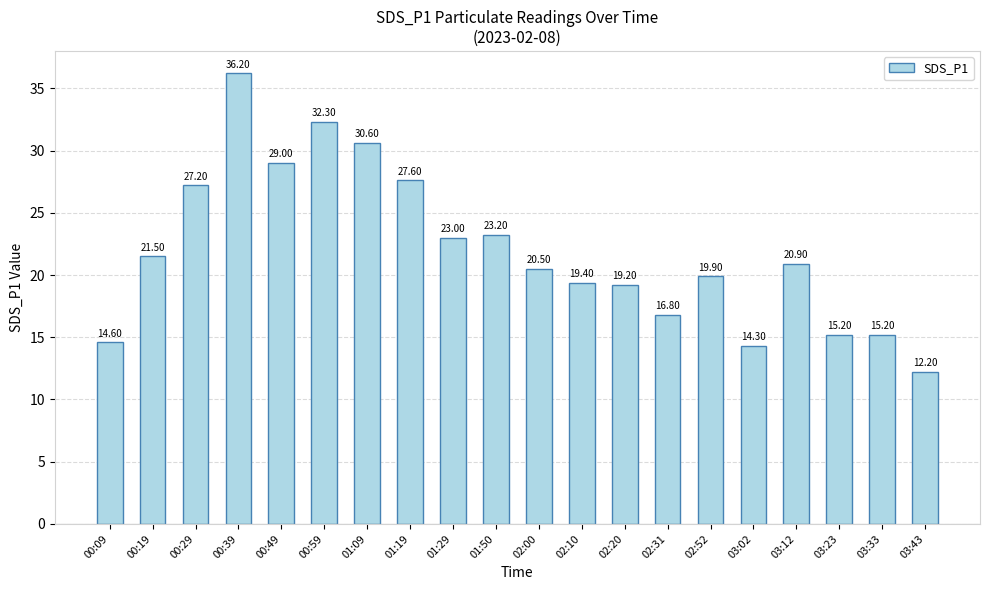

Where is the data nearest to the value 24?

01:50